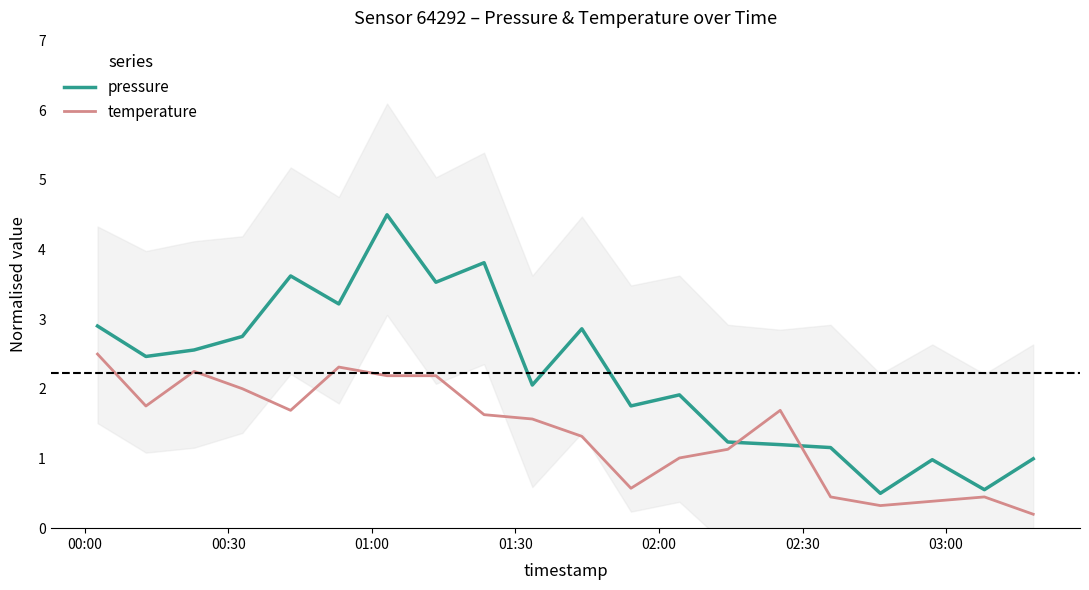

True or false: pressure and temperature cross at least once.

True